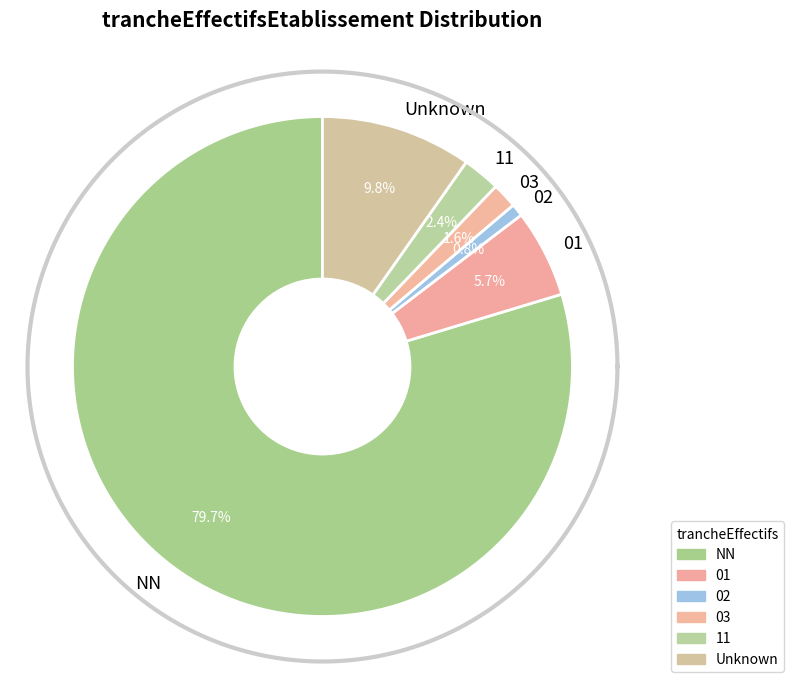

How many slices are in this pie chart?

6